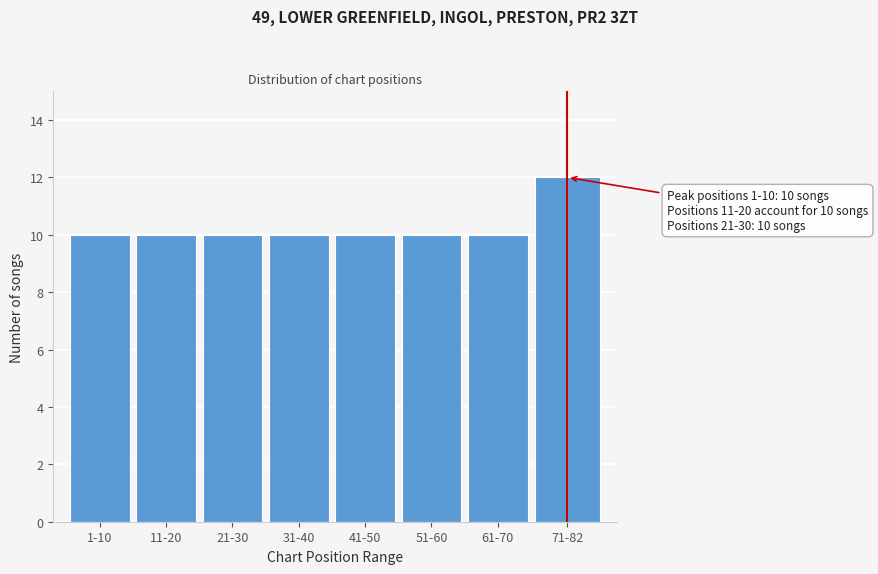

Reading left to right, transcribe all the data shown in this chart.

10	10	10	10	10	10	10	12